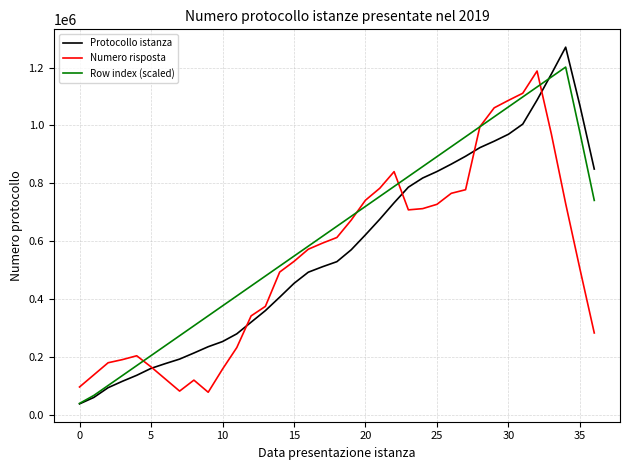

How many lines are shown in the chart?

3